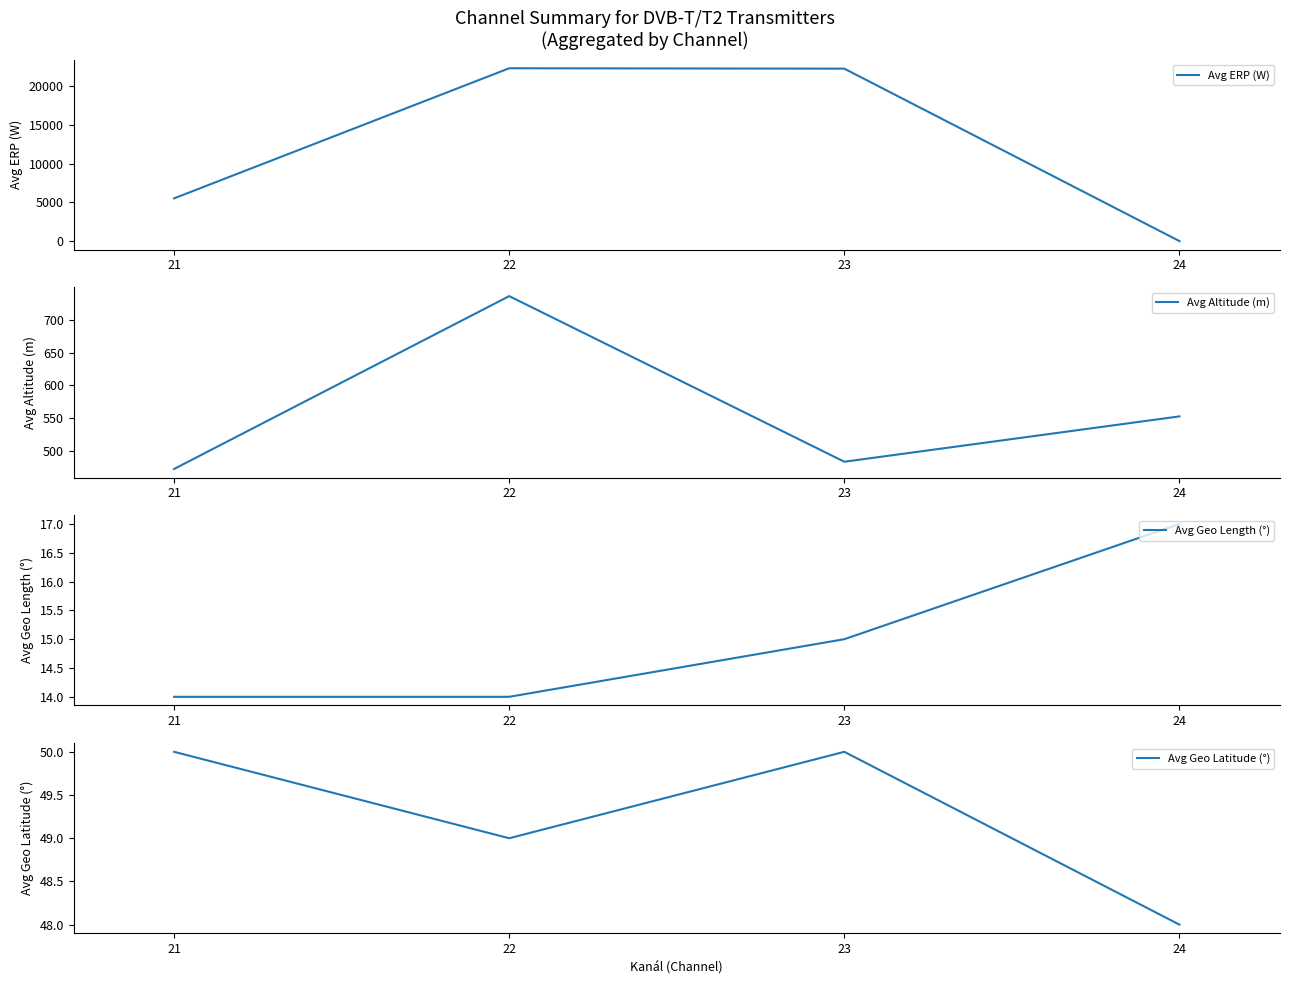

What value does the Avg Altitude (m) series have at 21?

473